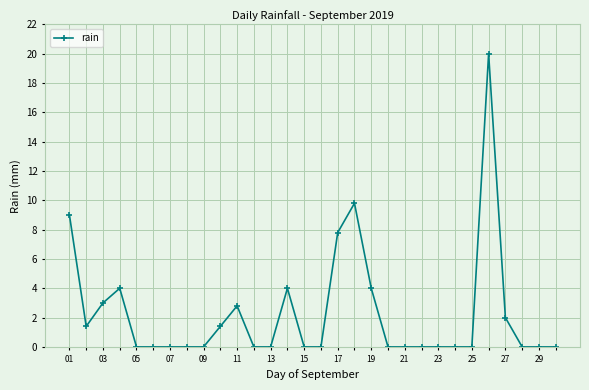

Count the number of categories in the chart.

30